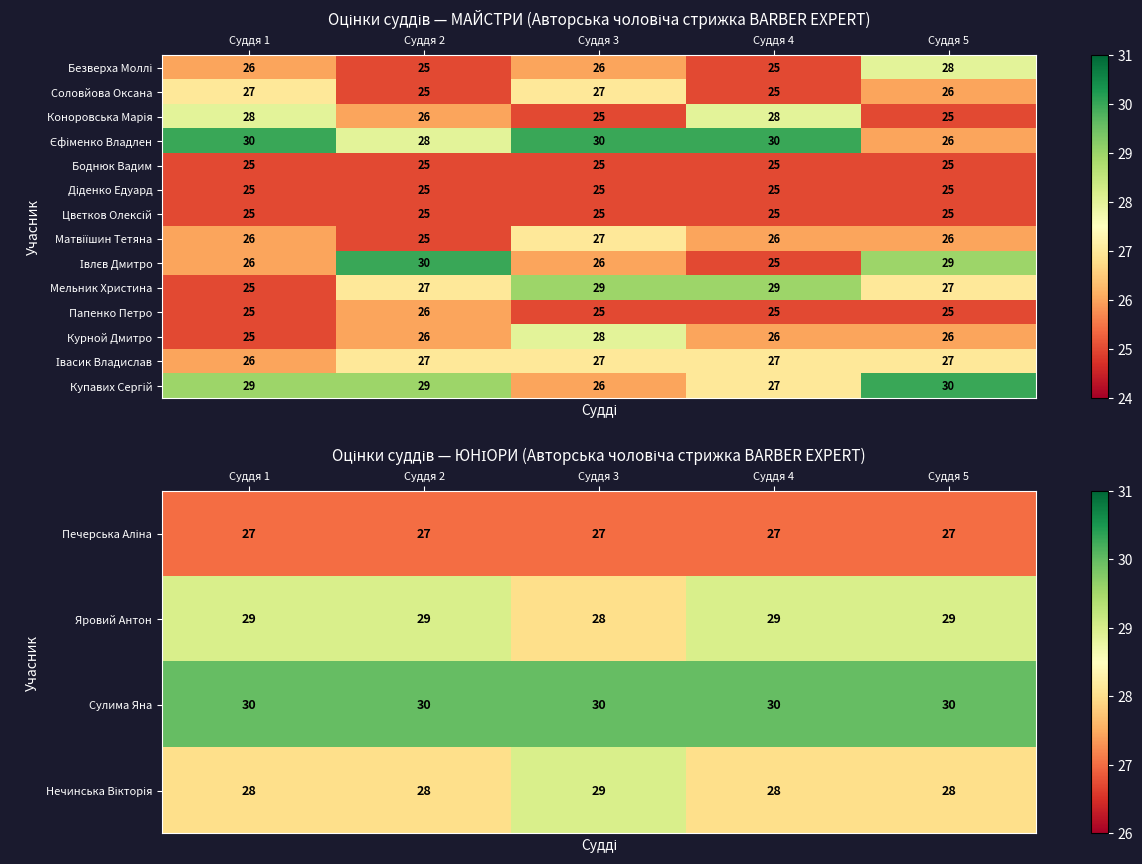

True or false: Папенко Петро has a value of 8 at Суддя 2.

False